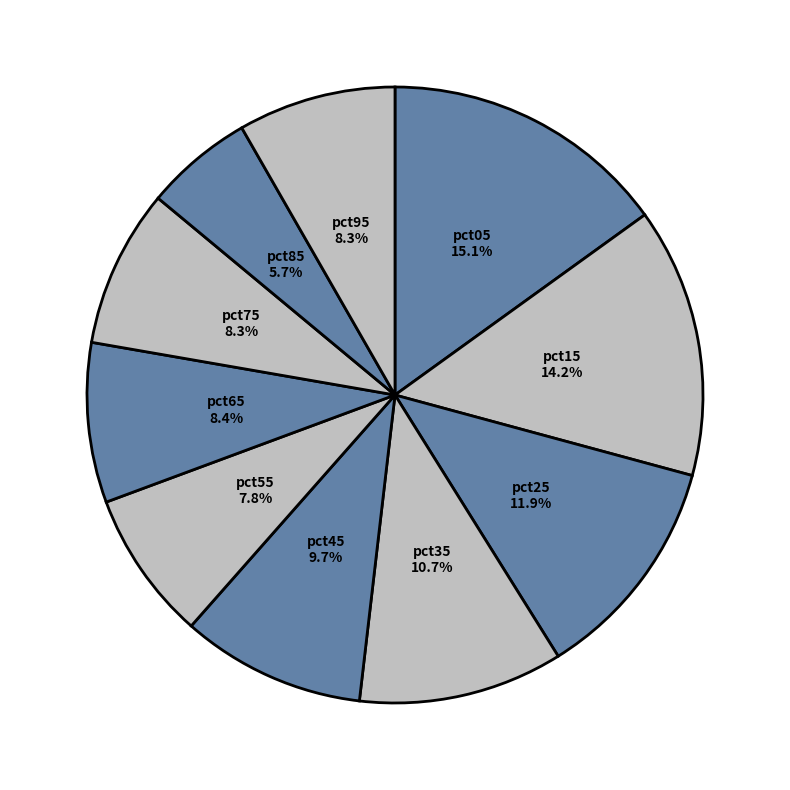

To the nearest percent, what is the difference between the largest and smallest slice percentages?

9%